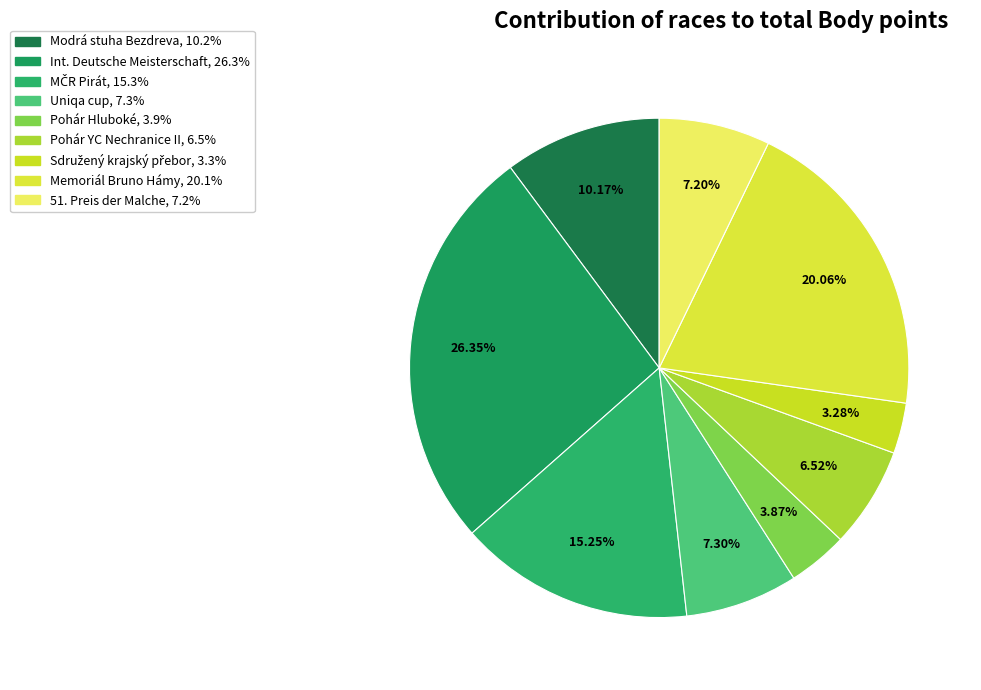

How many slices are in this pie chart?

9